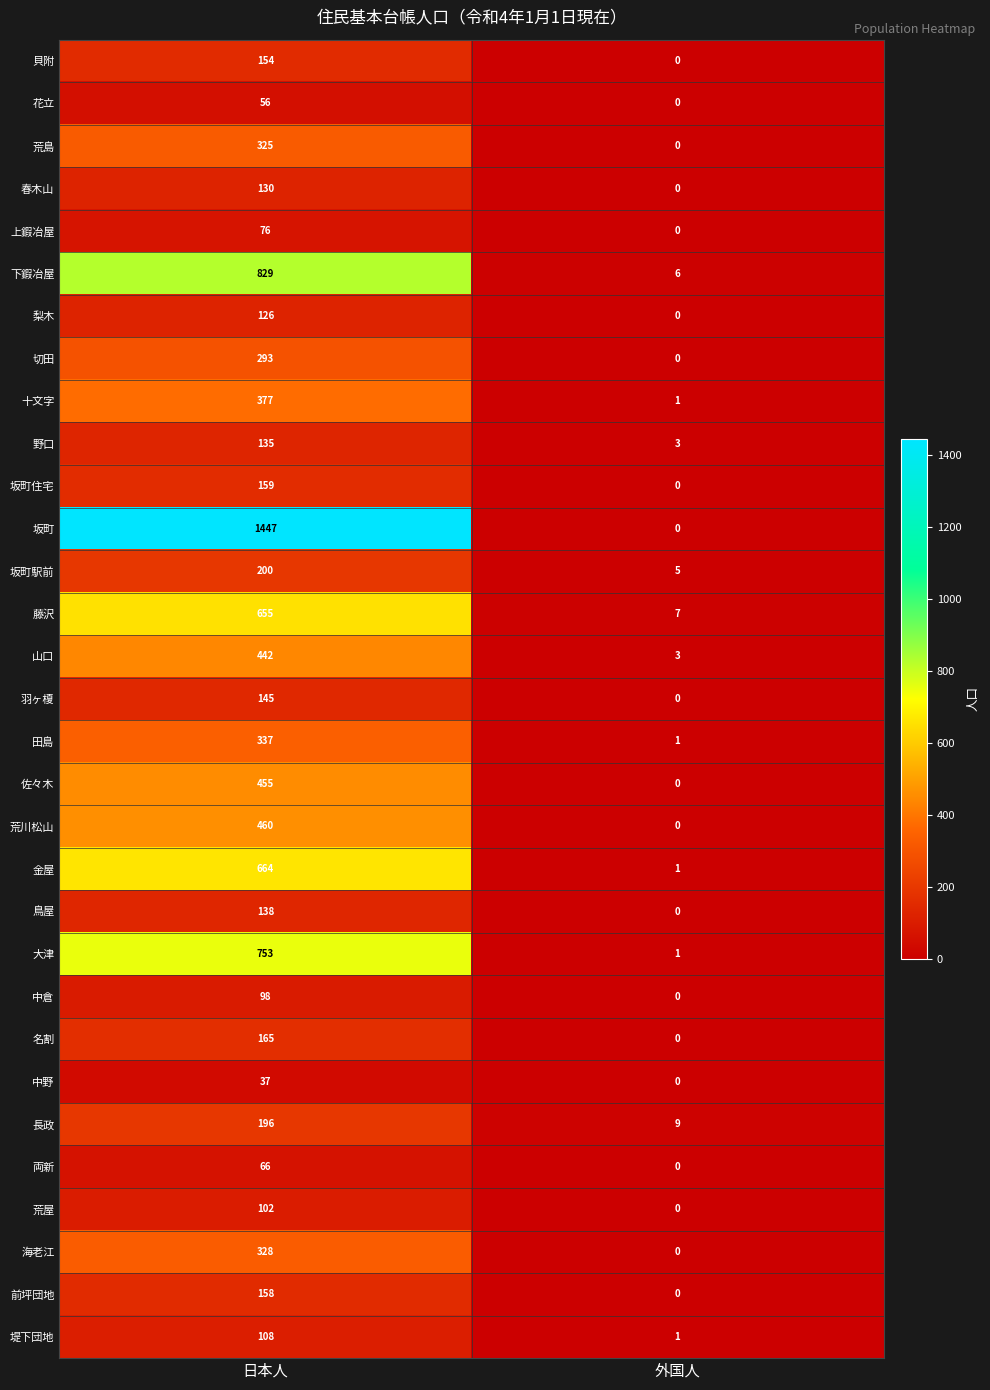

What is the difference between the maximum and minimum values in the 羽ヶ榎 series?

145